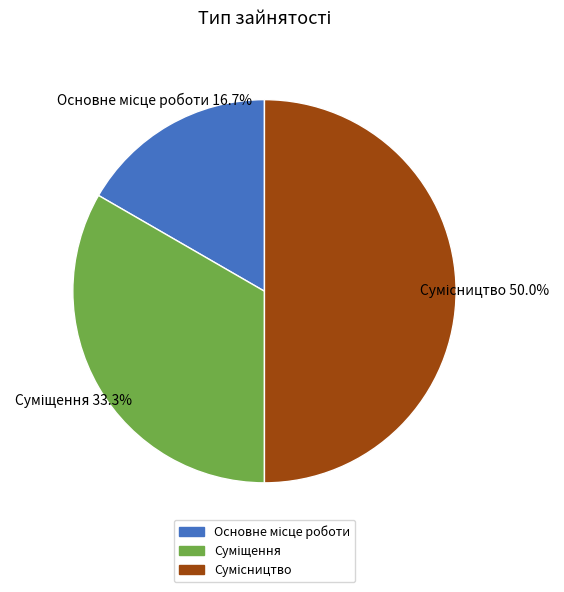

Is it true that Сумісництво is 58% of the pie?

False